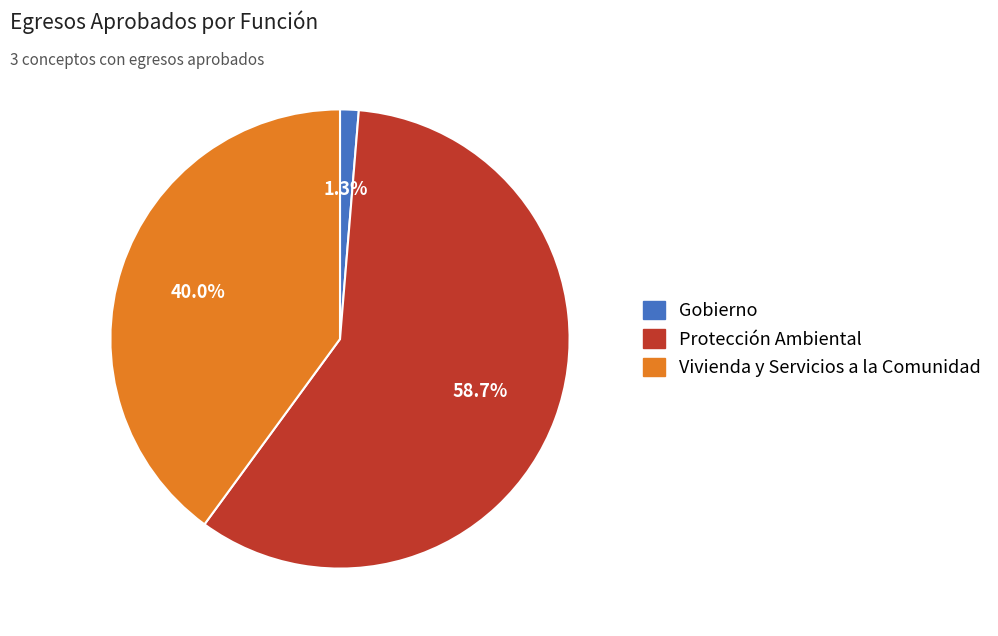

True or false: Gobierno accounts for 15% of the total.

False